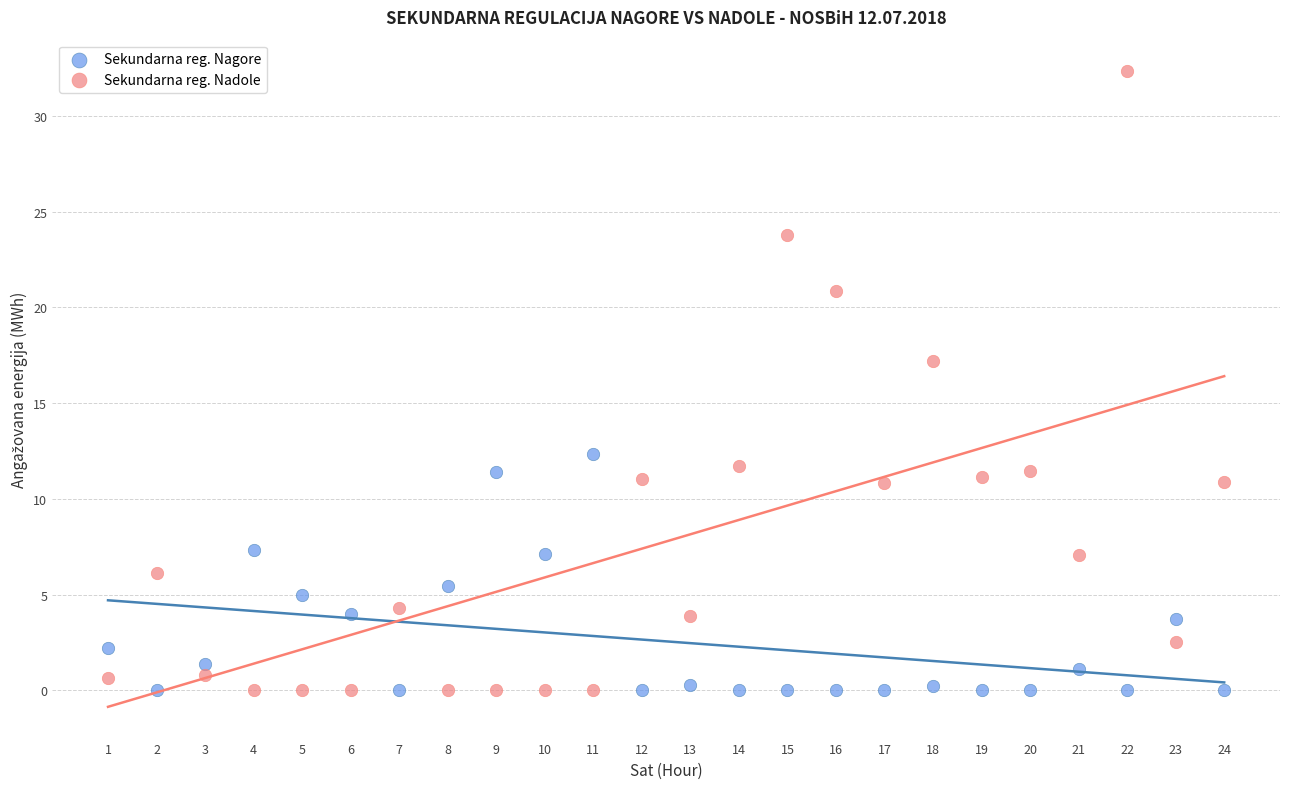

In the Sekundarna reg. Nadole series, what Y value is closest to 16?

17.2